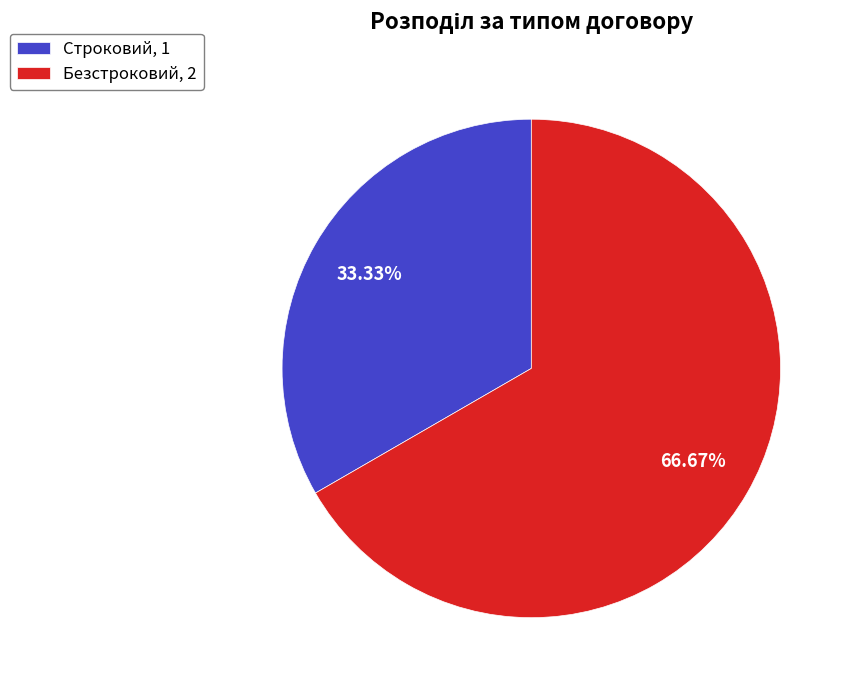

How many slices are in this pie chart?

2